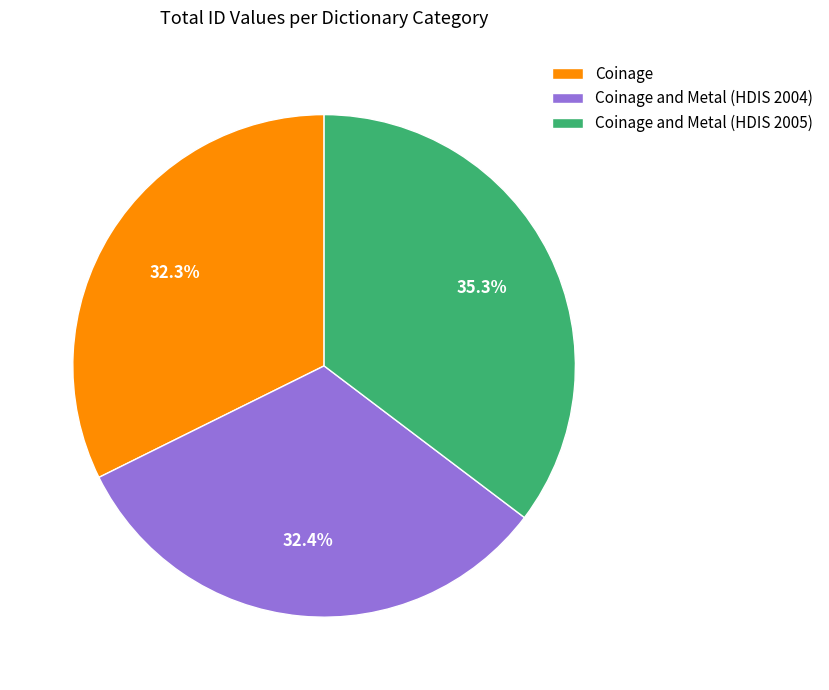

What percentage do Coinage and Coinage and Metal (HDIS 2004) together represent?

64.7%